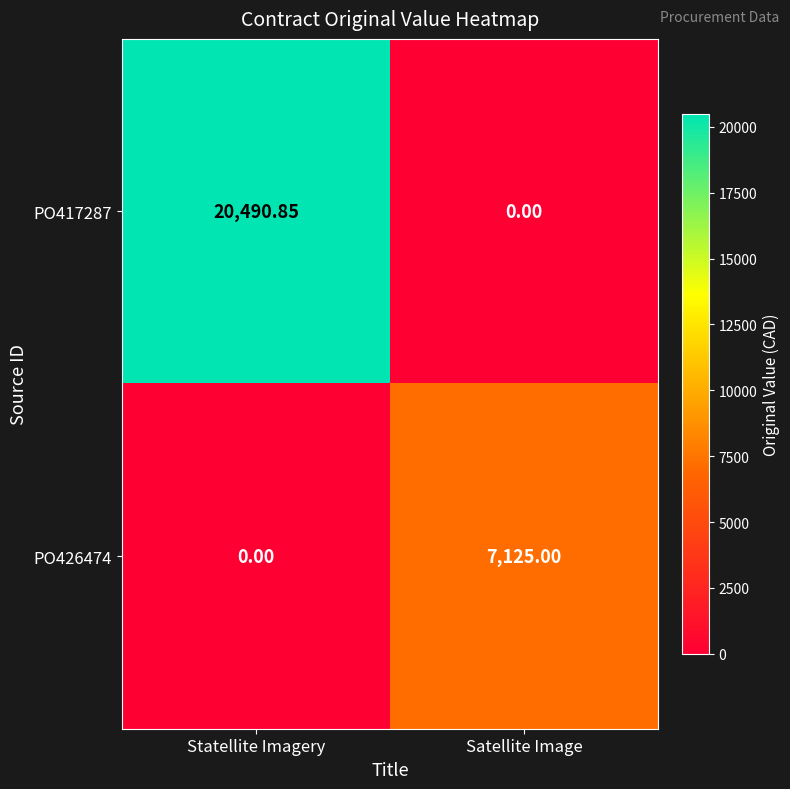

Which category has the highest value across all series?

Statellite Imagery